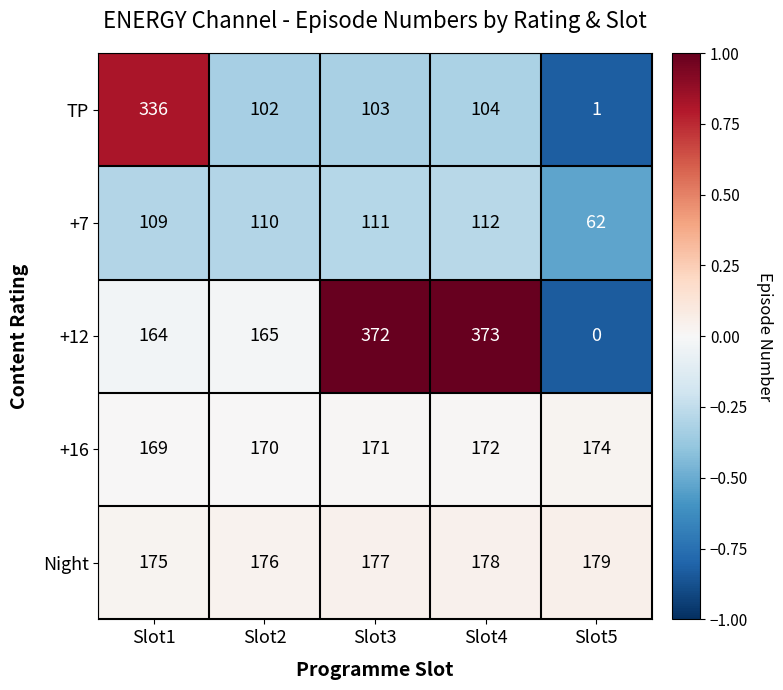

Rank the series by their maximum value, from lowest to highest.

+7, +16, Night, TP, +12